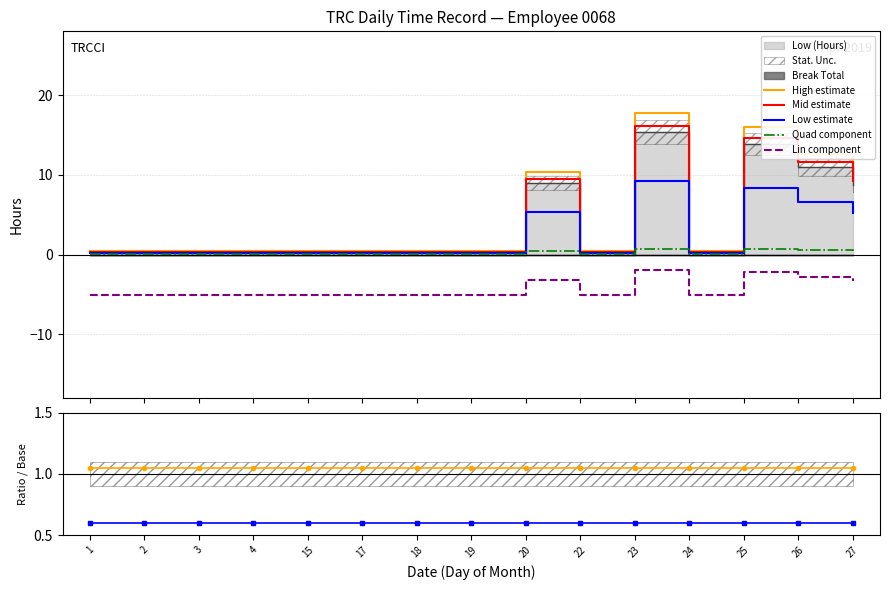

What is the difference between the maximum and minimum values?

15.4